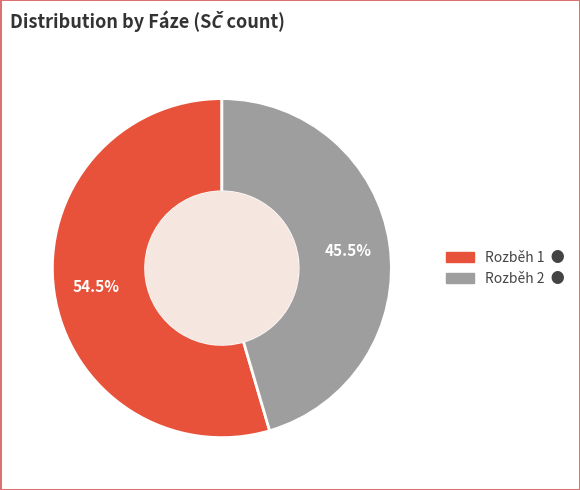

What is the ratio of the value at Rozběh 1 to the value at Rozběh 2?

1.2